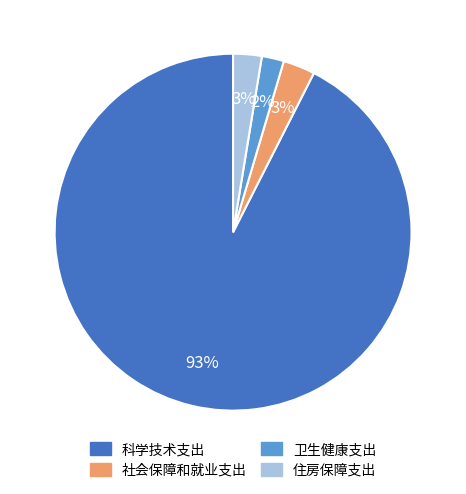

Which category has the smallest portion of the pie?

卫生健康支出